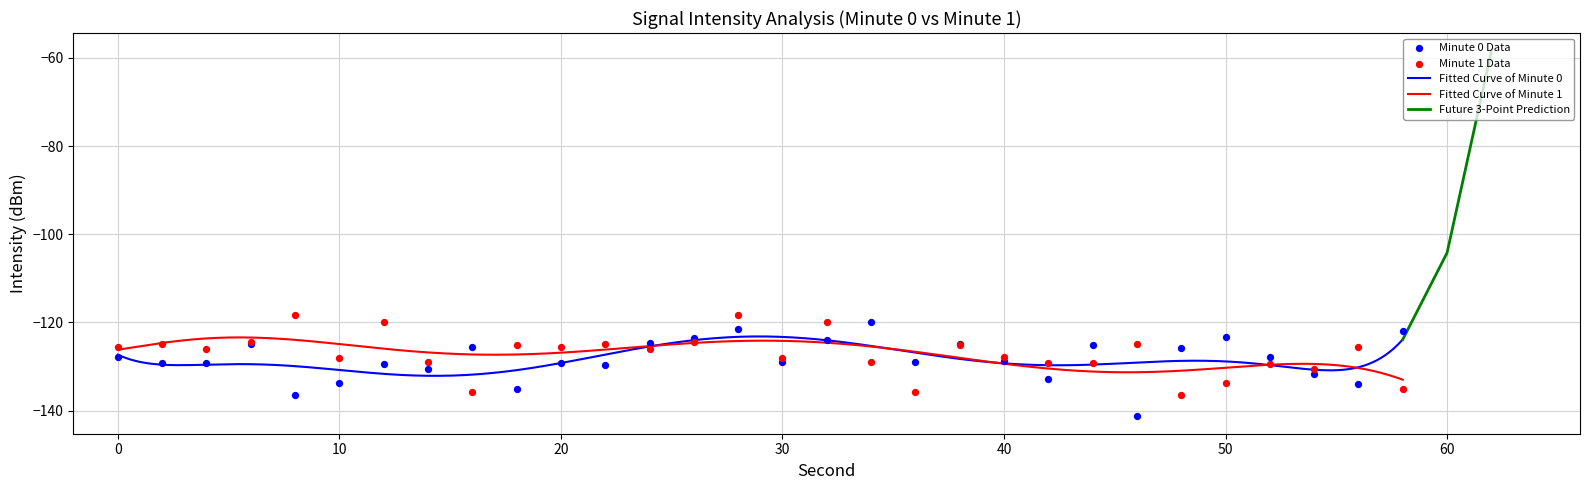

Which series has the largest total across all categories?

minute_1